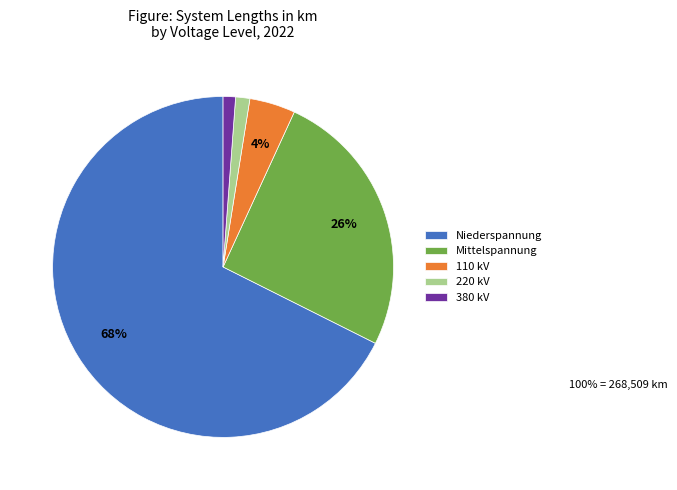

The 220 kV slice represents 1% of the pie. True or false?

True